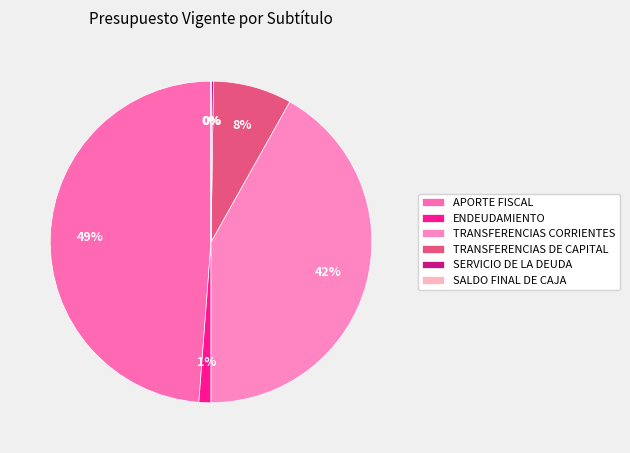

What is the smallest slice in the pie chart?

SALDO FINAL DE CAJA